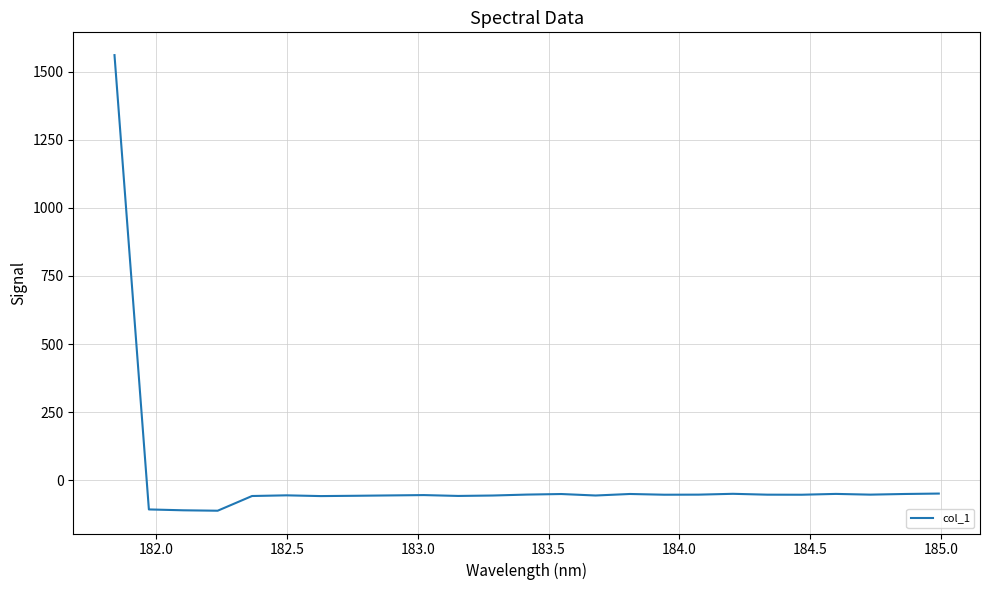

What is the difference between the maximum and minimum values?

1672.5